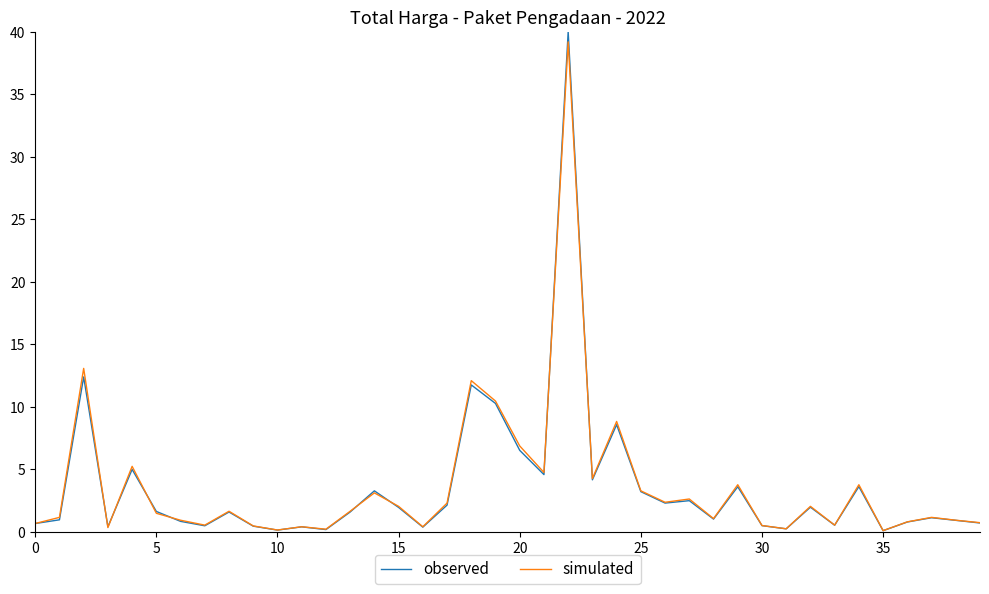

How many lines are shown in the chart?

2